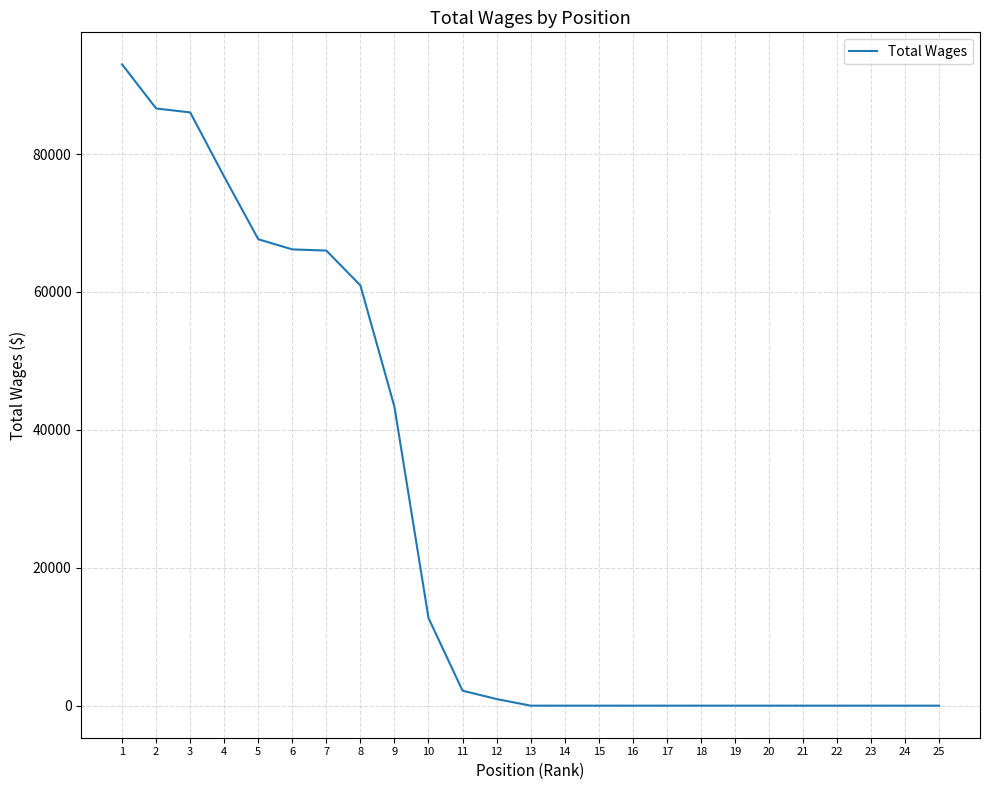

Does the chart have visible grid lines?

Yes